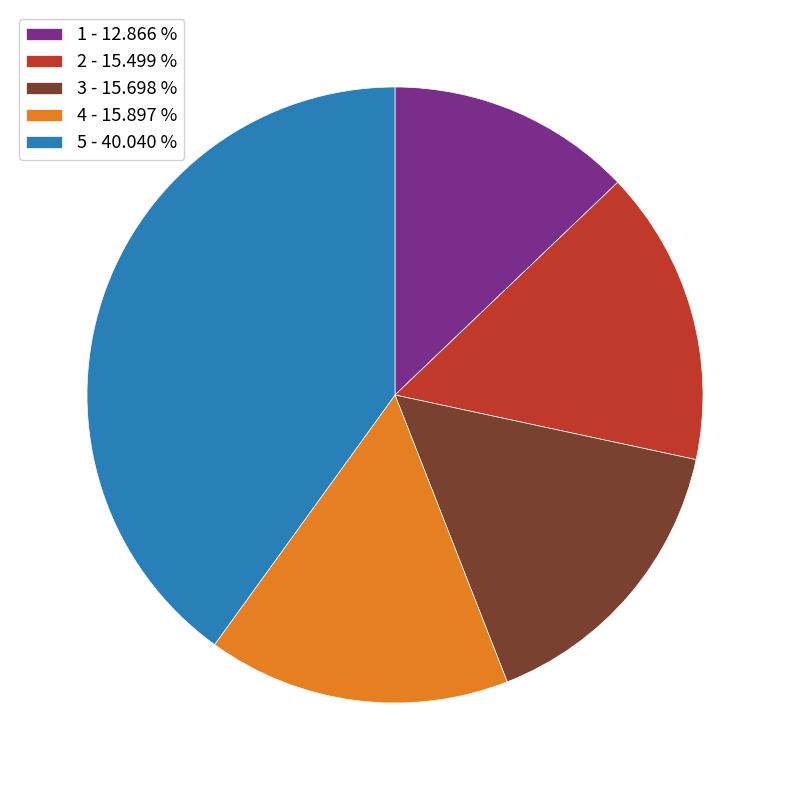

Do 5 - 40.040 % and 4 - 15.897 % together represent more than half of the pie?

Yes